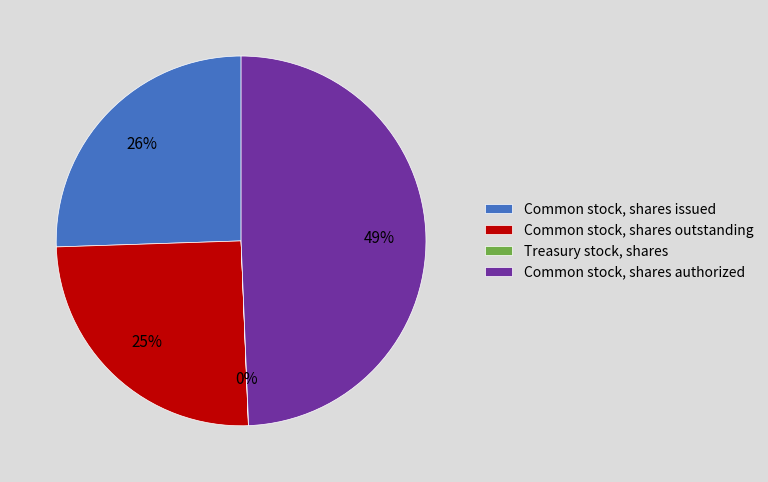

To the nearest percent, what portion does Common stock, shares outstanding represent?

25%